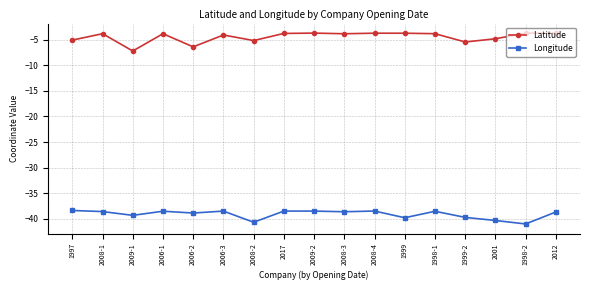

At 2006-3, list the series in order from largest to smallest.

Latitude, Longitude